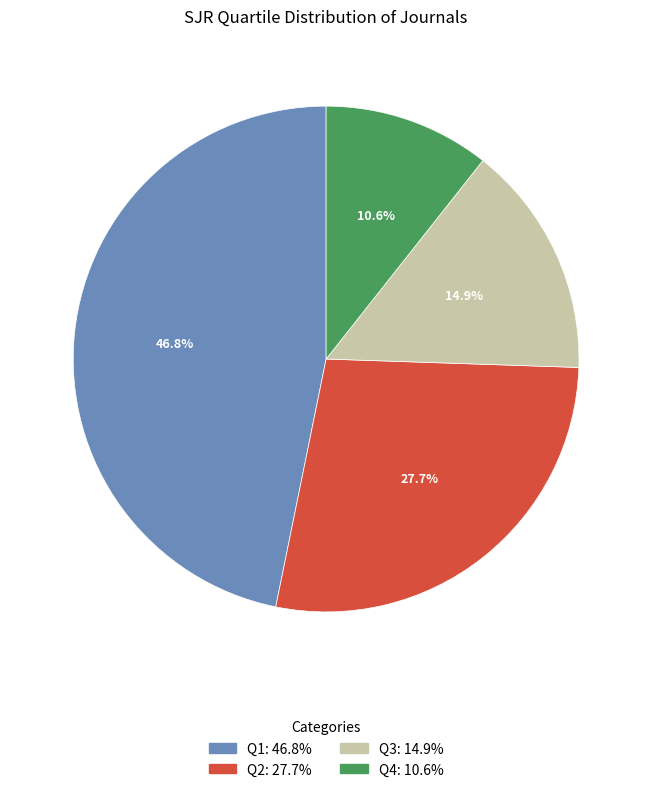

What is the ratio of the value at Q1 to the value at Q3?

3.1